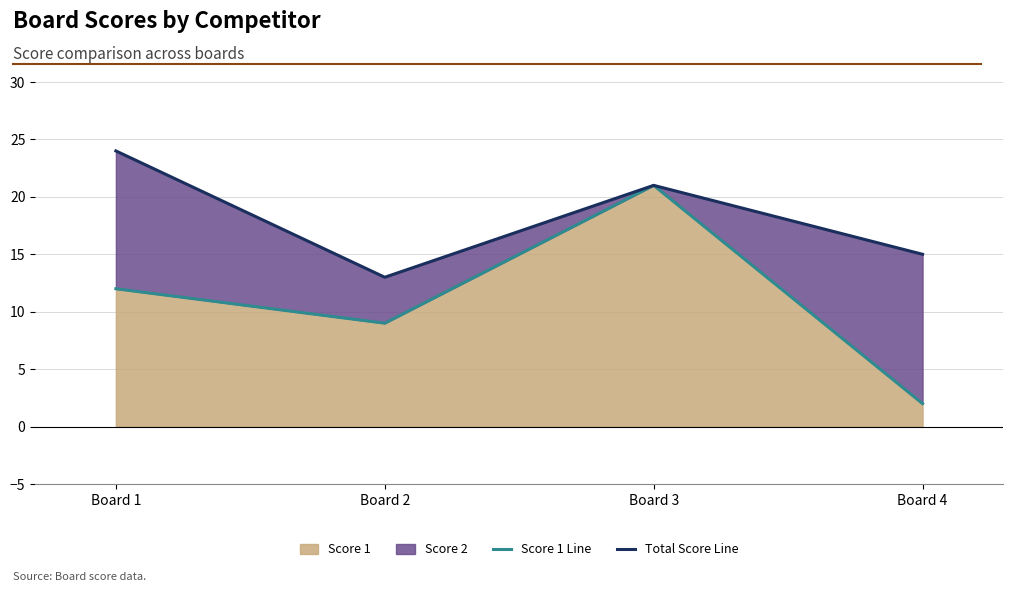

Does the chart display data point markers on the line(s)?

No